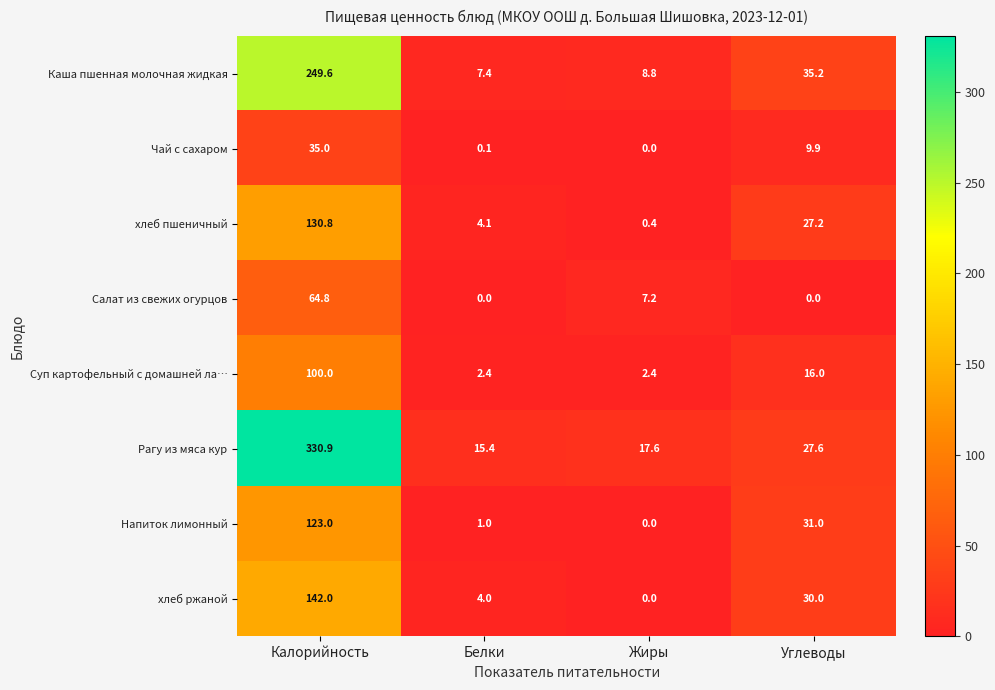

At which category does the chart reach its peak across all series?

Калорийность